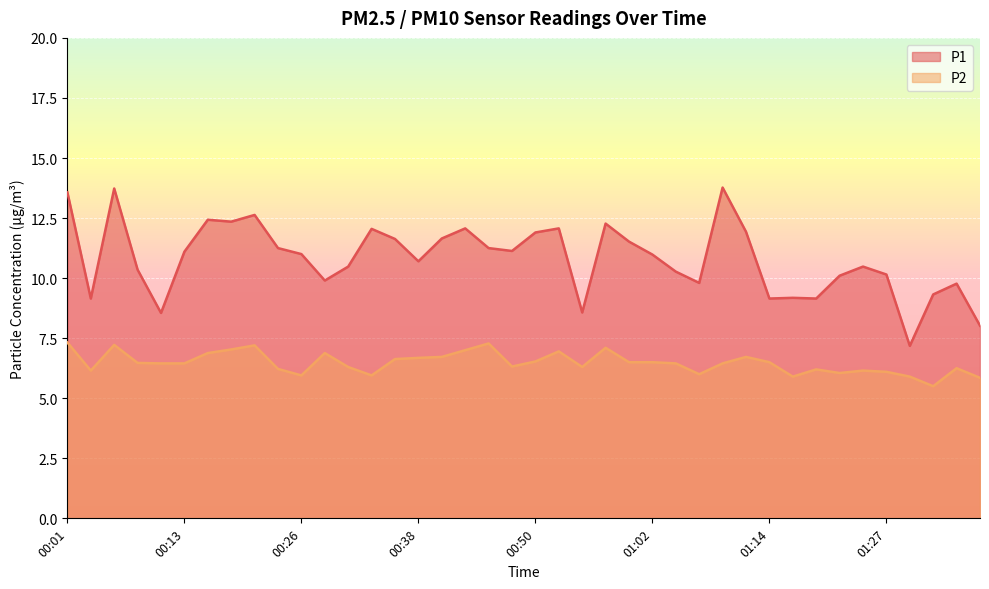

True or false: P2 and P1 intersect in this chart.

False